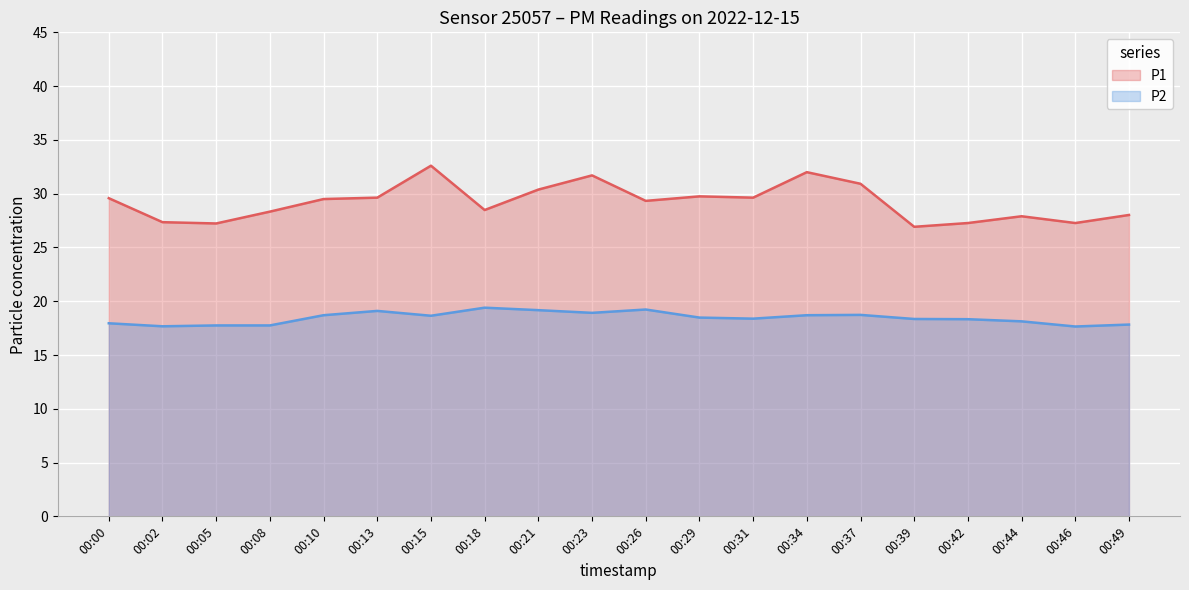

True or false: P1 and P2 cross at least once.

False